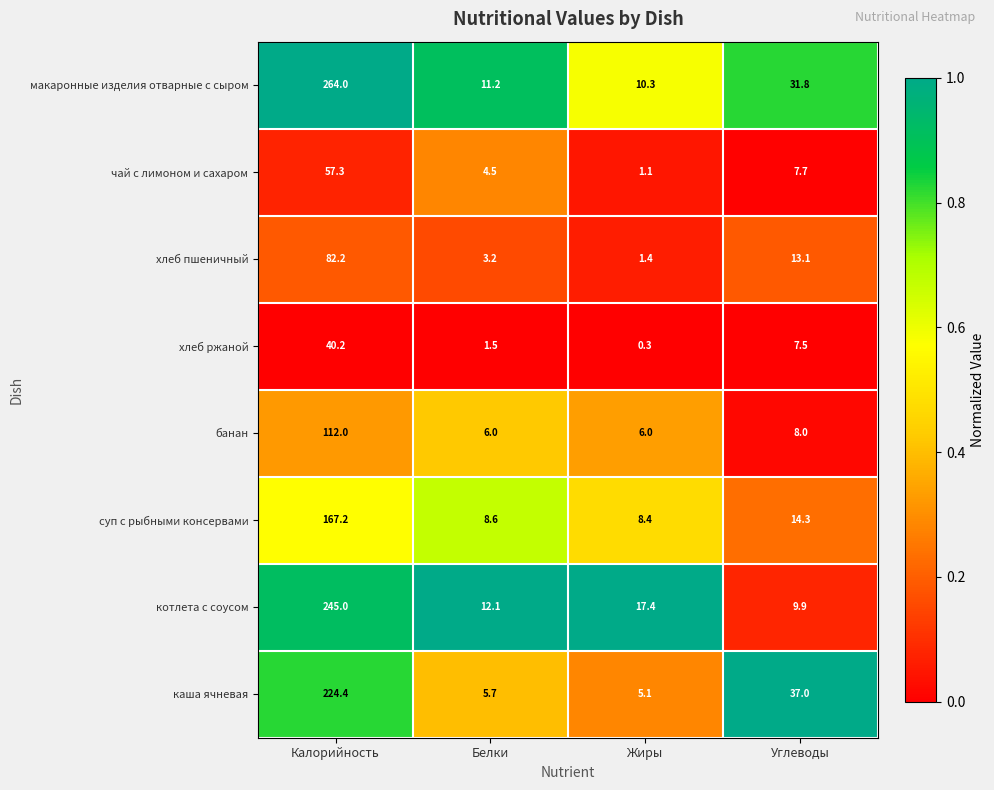

List the labels in order of каша ячневая value, largest first.

Калорийность, Углеводы, Белки, Жиры